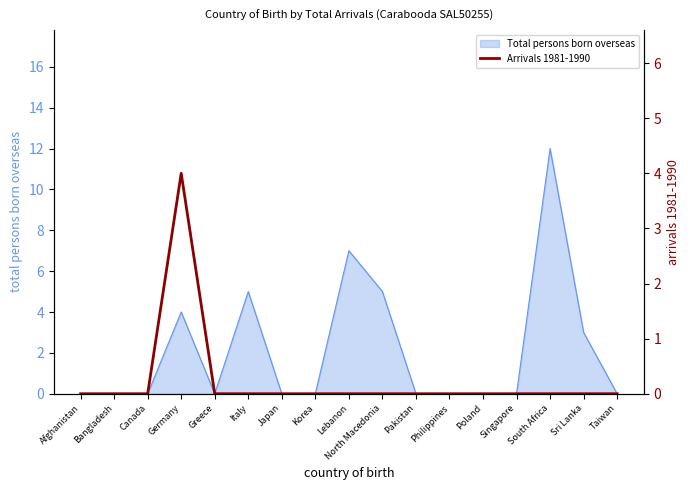

Which has a higher value, Canada or Bangladesh?

Canada